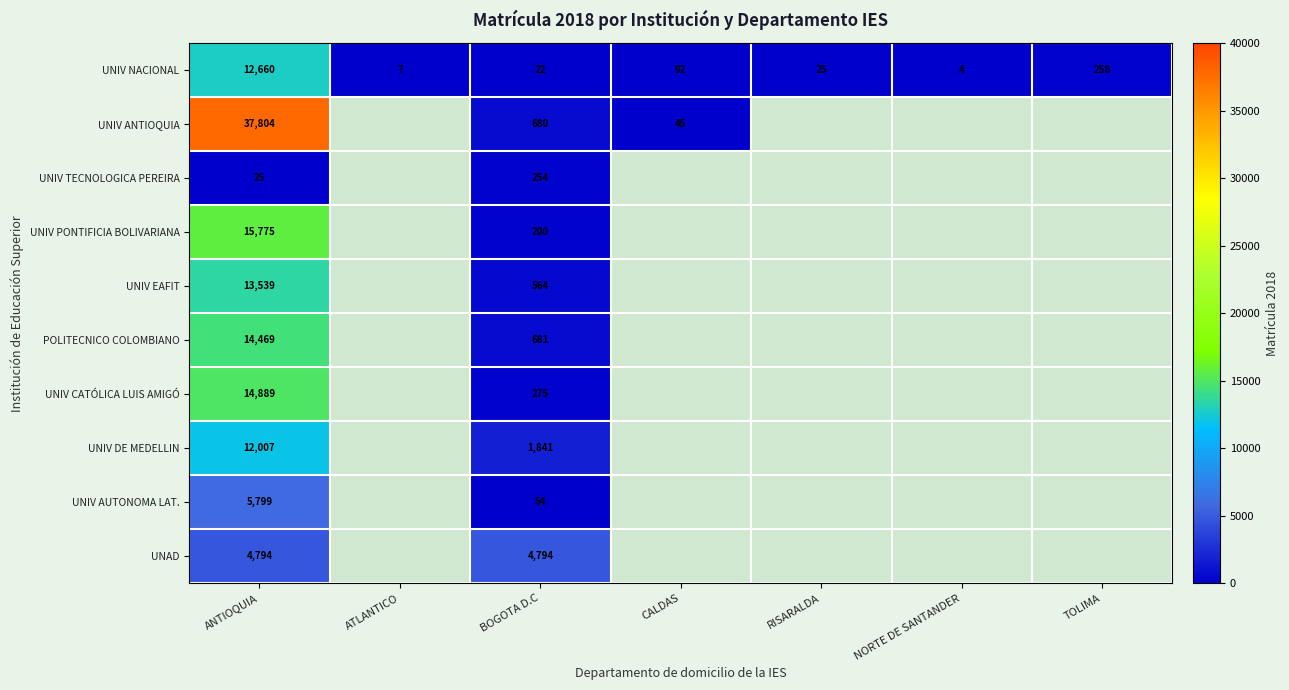

Is the value of UNIV NACIONAL at BOGOTA D.C greater than the value of UNIV TECNOLOGICA PEREIRA at ANTIOQUIA?

No